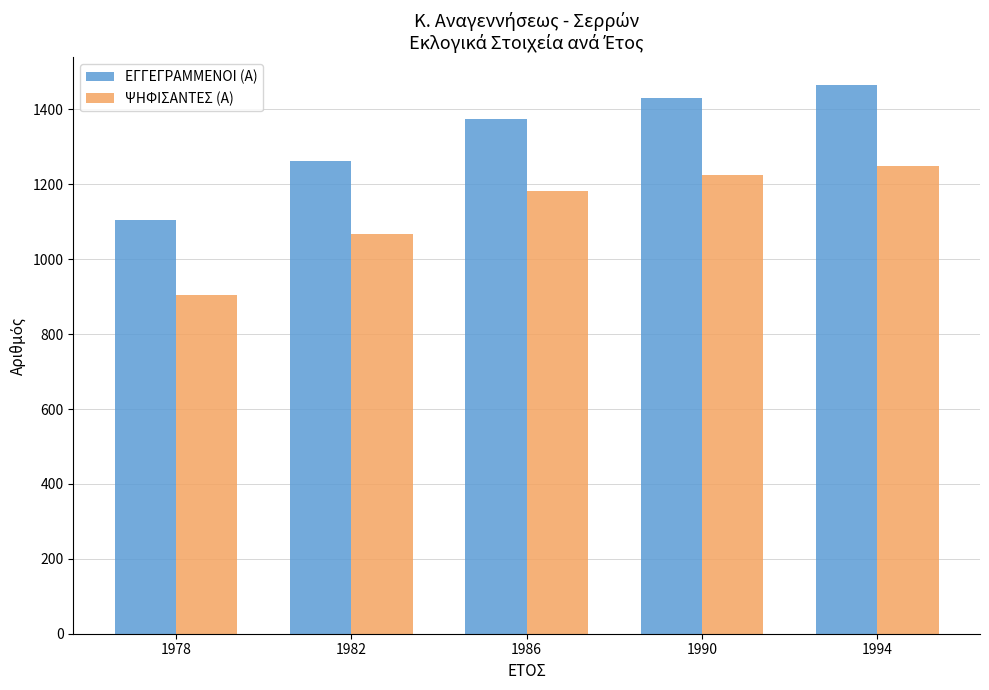

What is the sum of the ΕΓΓΕΓΡΑΜΜΕΝΟΙ (Α) values at 1978 and 1982?

2369